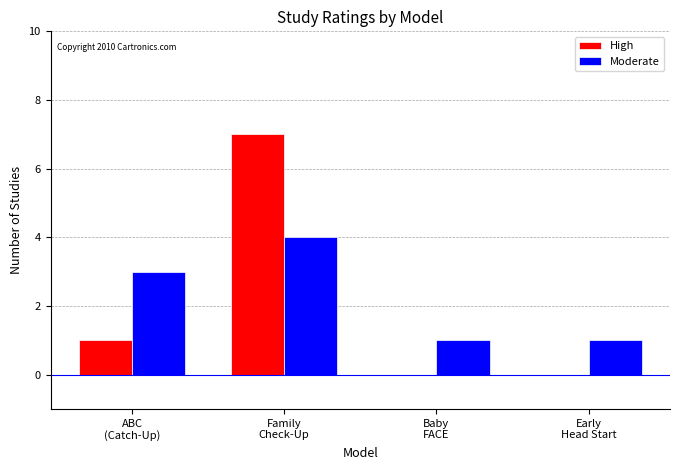

What is the sum of the Moderate values at Early
Head Start and Family
Check-Up?

5